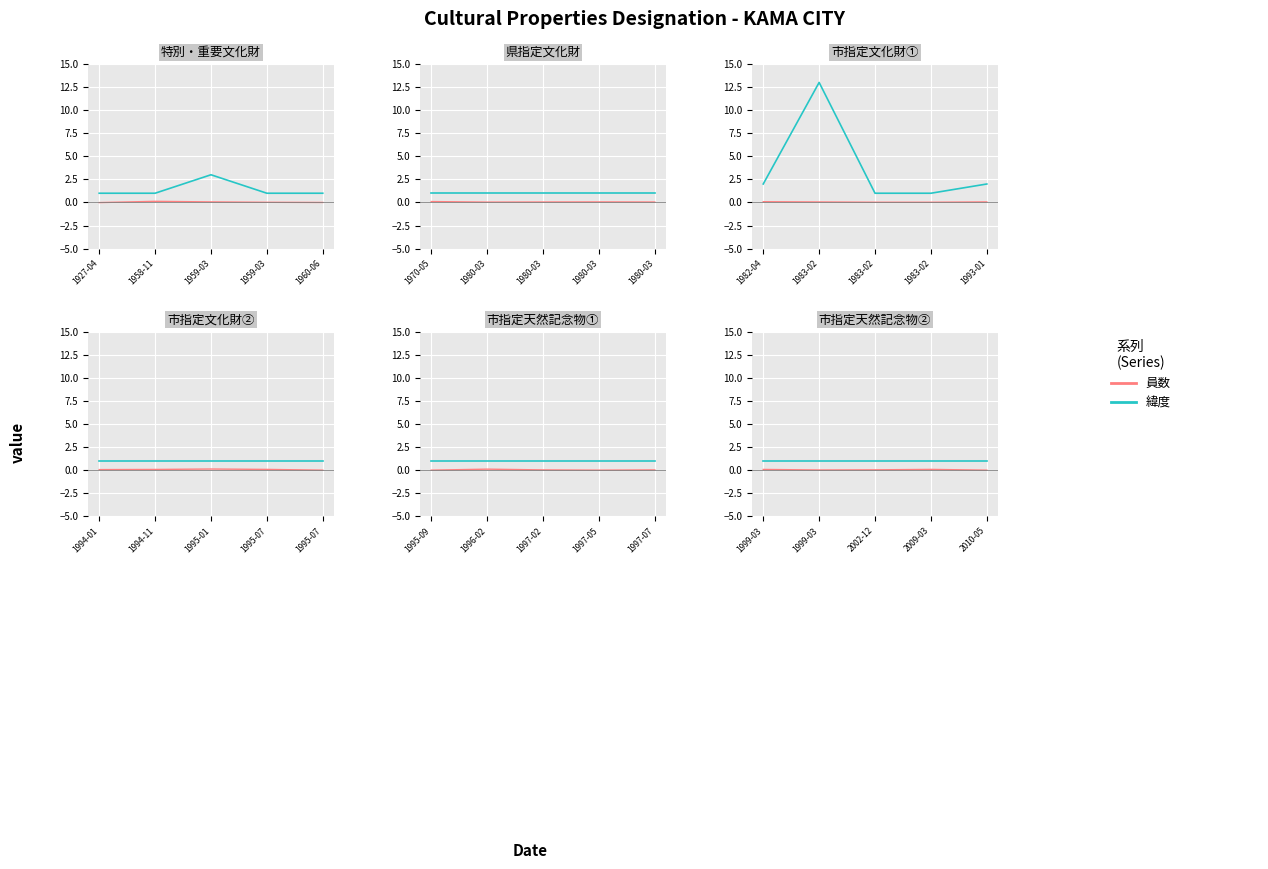

Between 2010-05 and 2009-03, which is larger?

2010-05